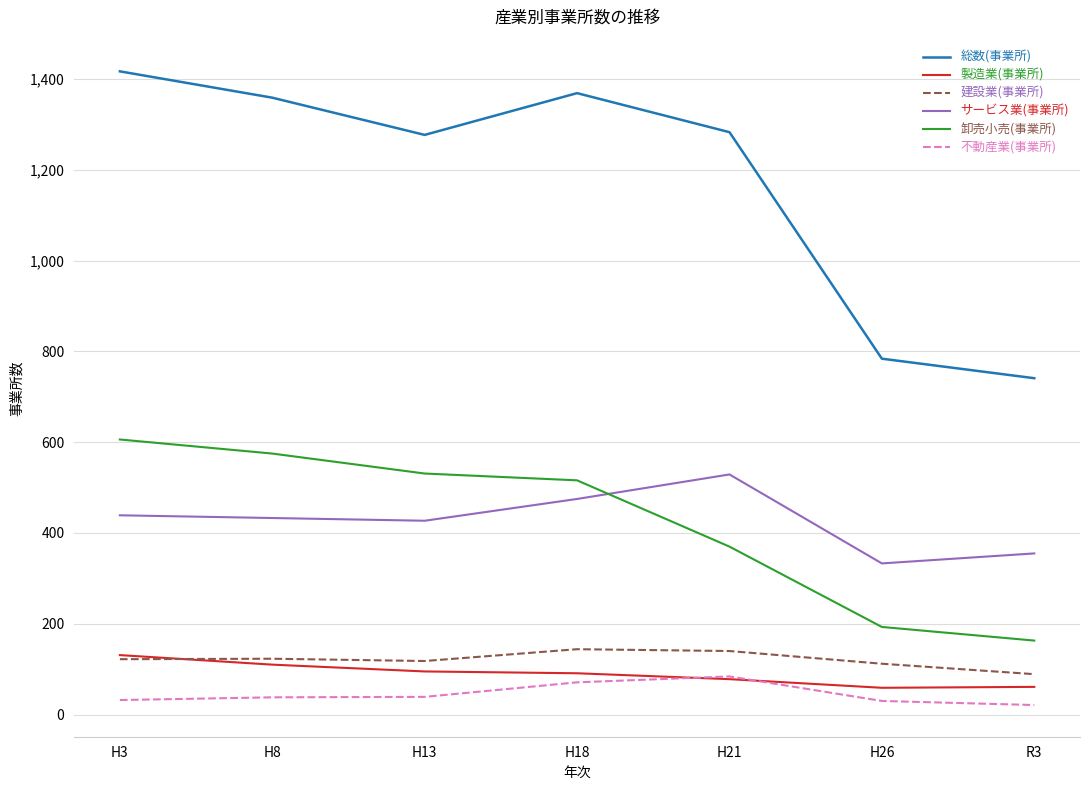

Does the chart display data point markers on the line(s)?

No